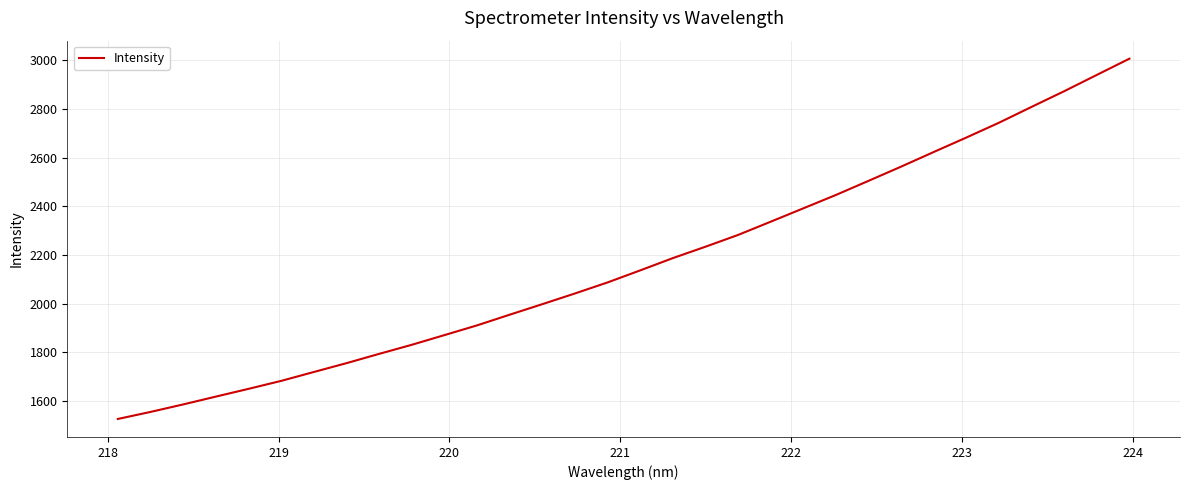

What is the maximum value shown in the chart?

3006.6